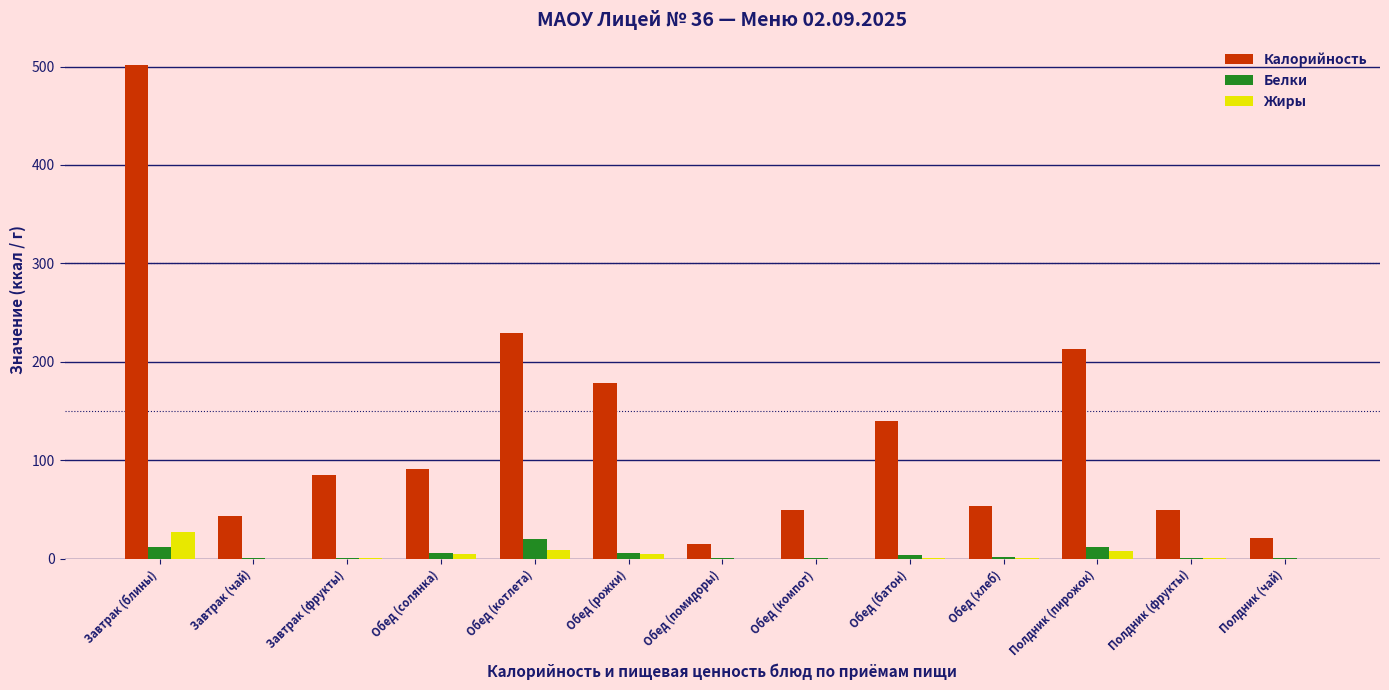

How many distinct data groups are displayed?

3